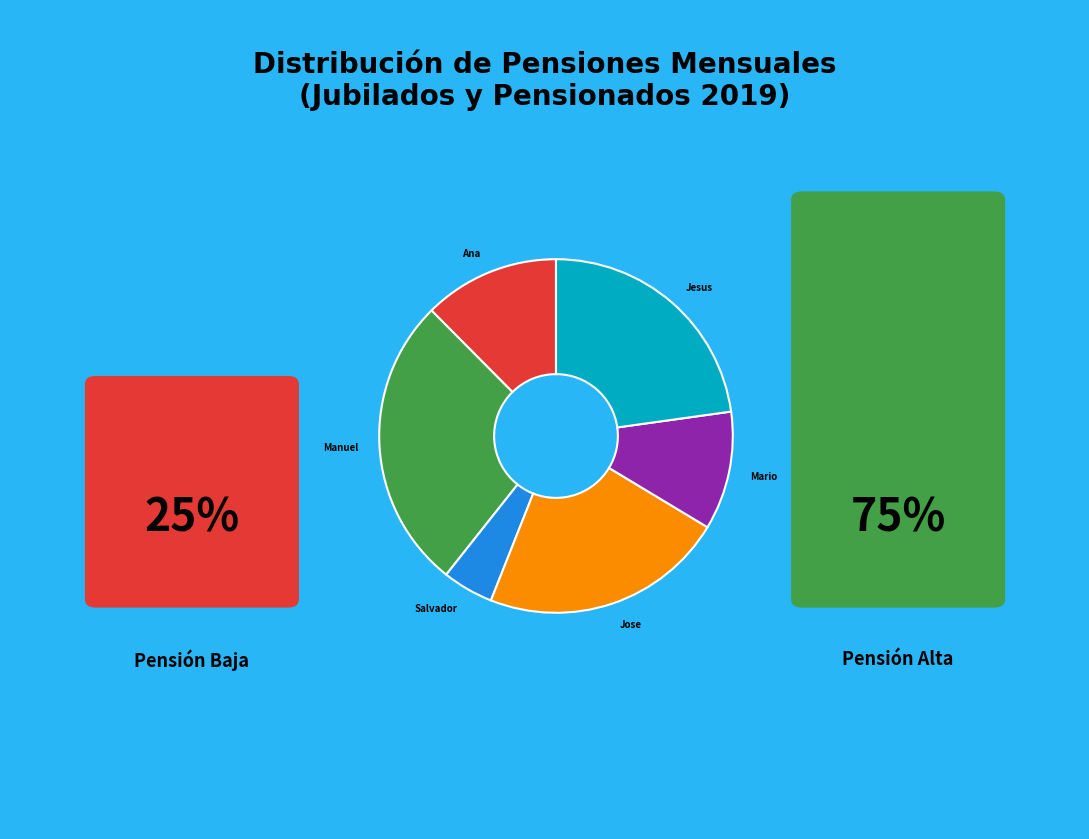

Does any single category account for the majority?

No